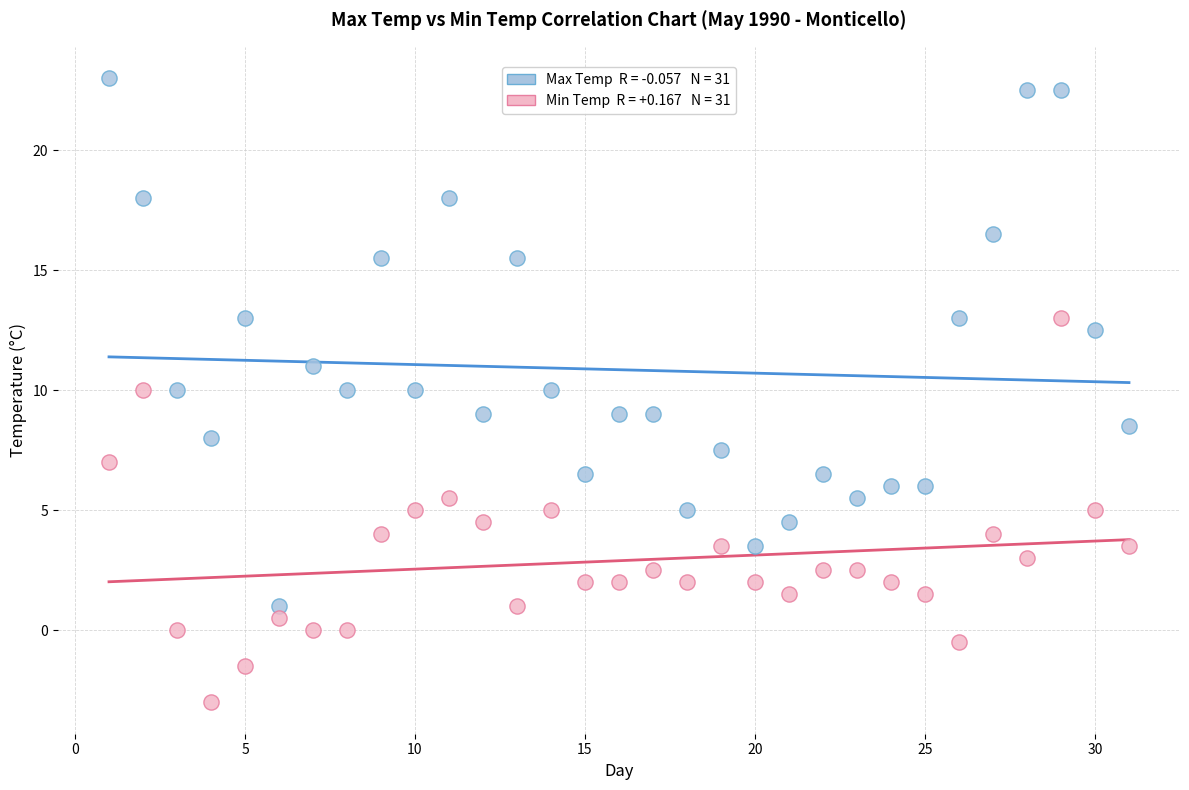

Across all data points, what is the range of X values (max minus min)?

30.0